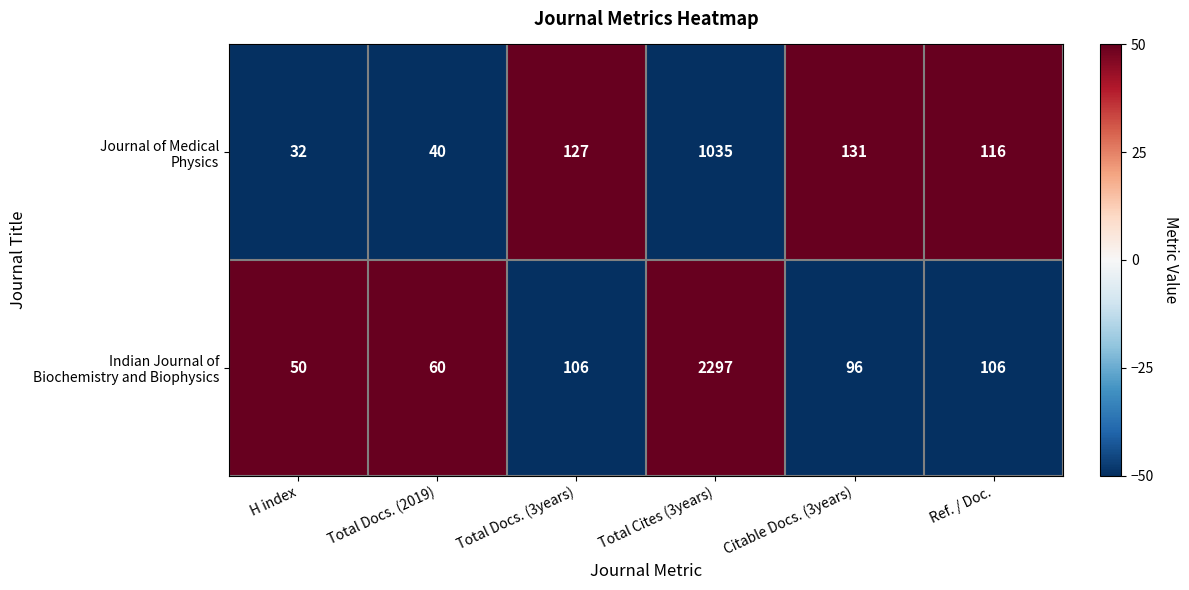

What is the spread (max minus min) of values at Ref. / Doc.?

10